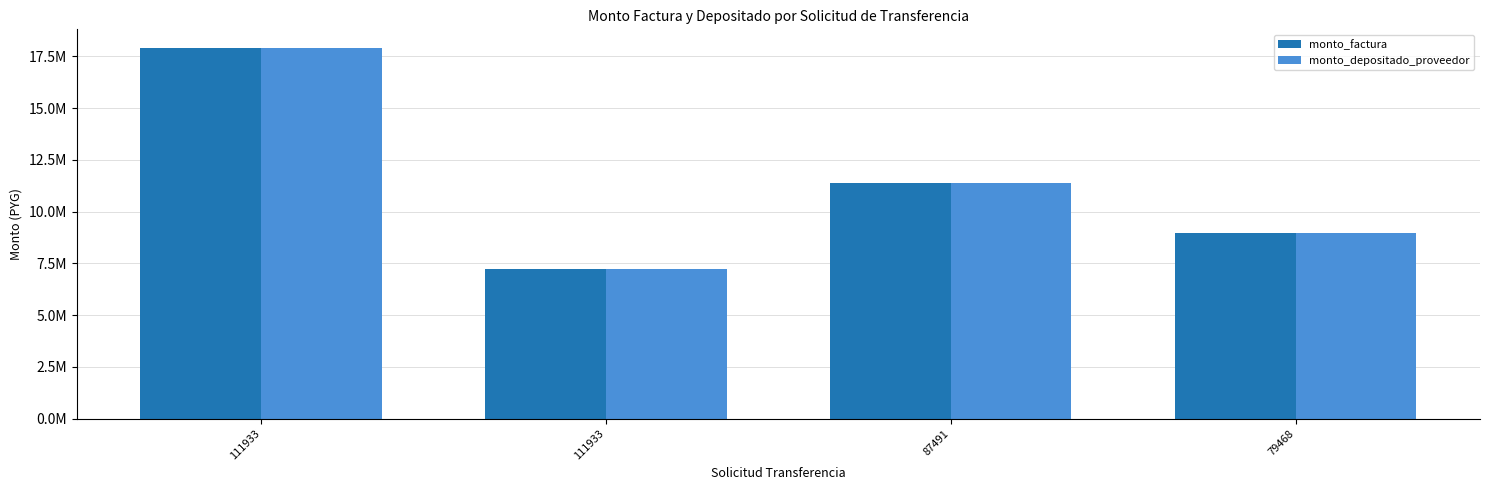

Is the value of monto_factura at 87491 greater than the value of monto_depositado_proveedor at 79468?

Yes